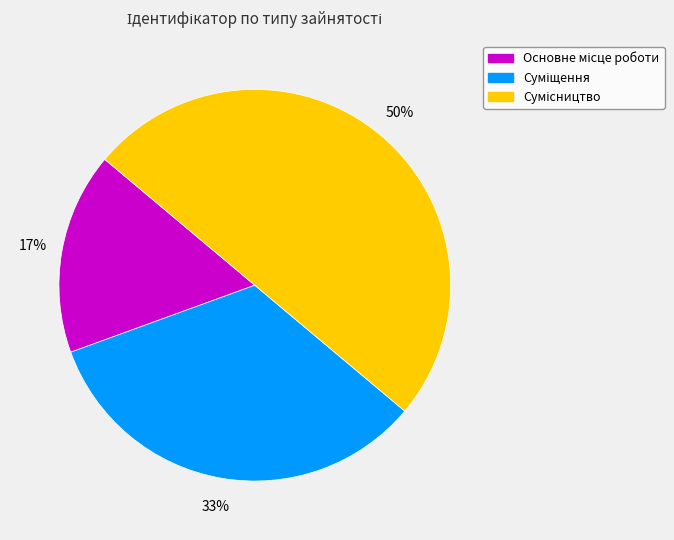

To the nearest percent, what is the difference between the largest and smallest slice percentages?

33%